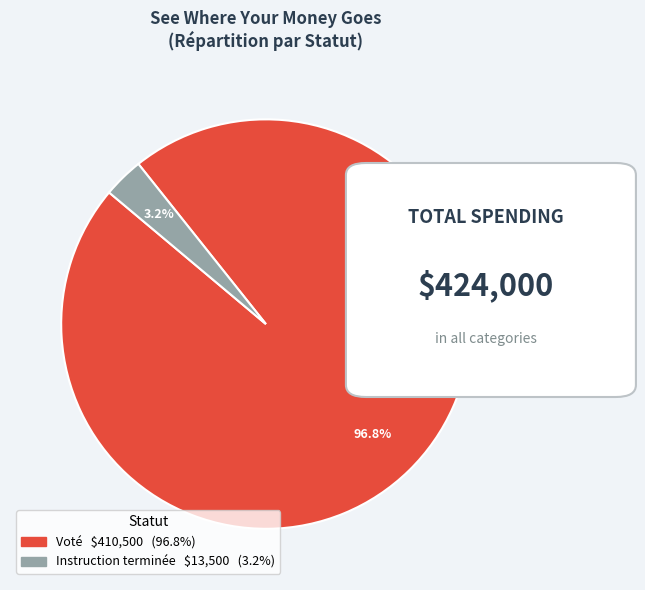

Does any single category account for the majority?

Yes